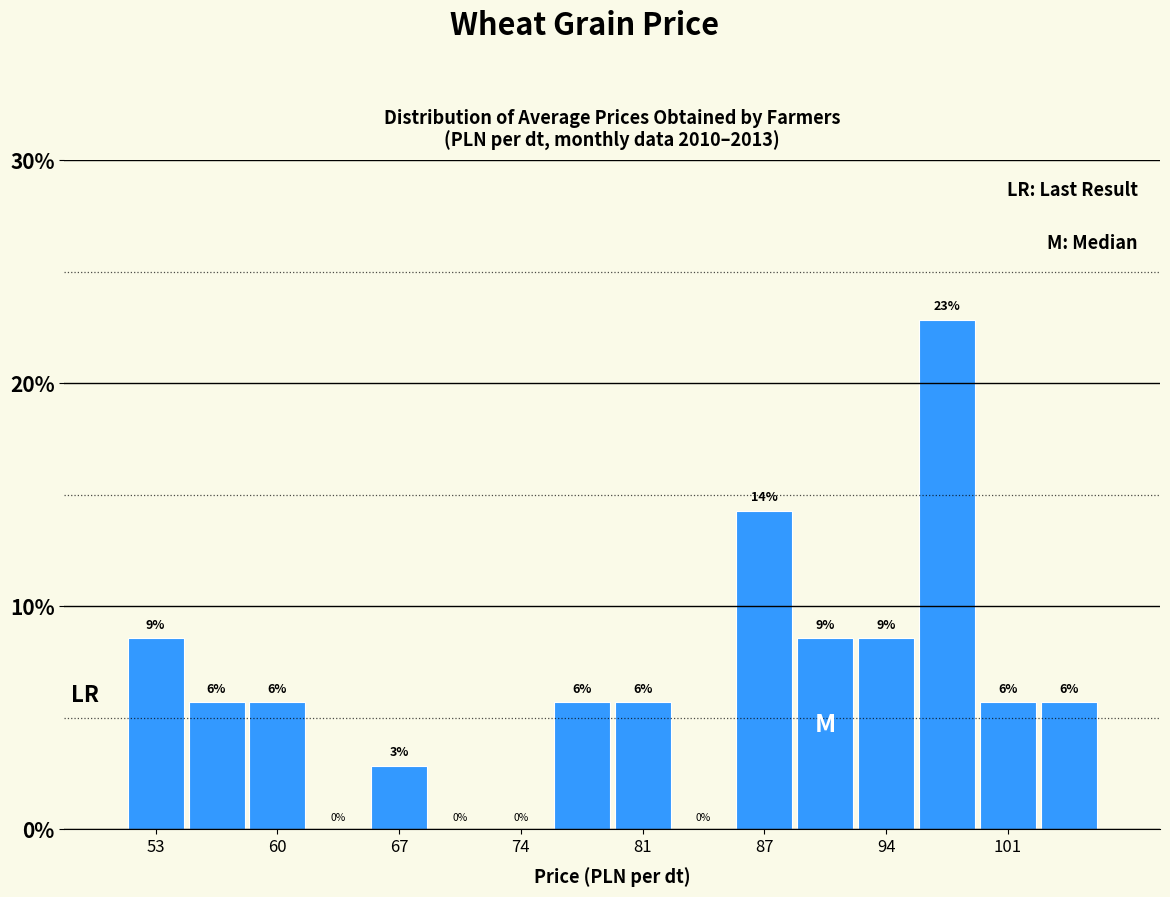

Read against the x-axis, roughly where is the centre of the tallest bar?

98